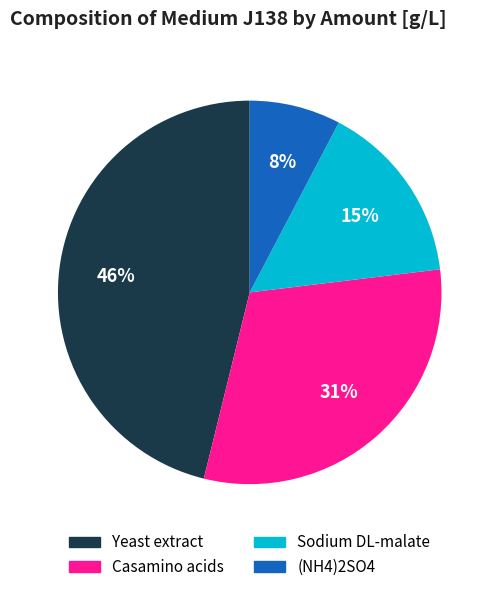

Is the sum of (NH4)2SO4 and Yeast extract greater than half?

Yes